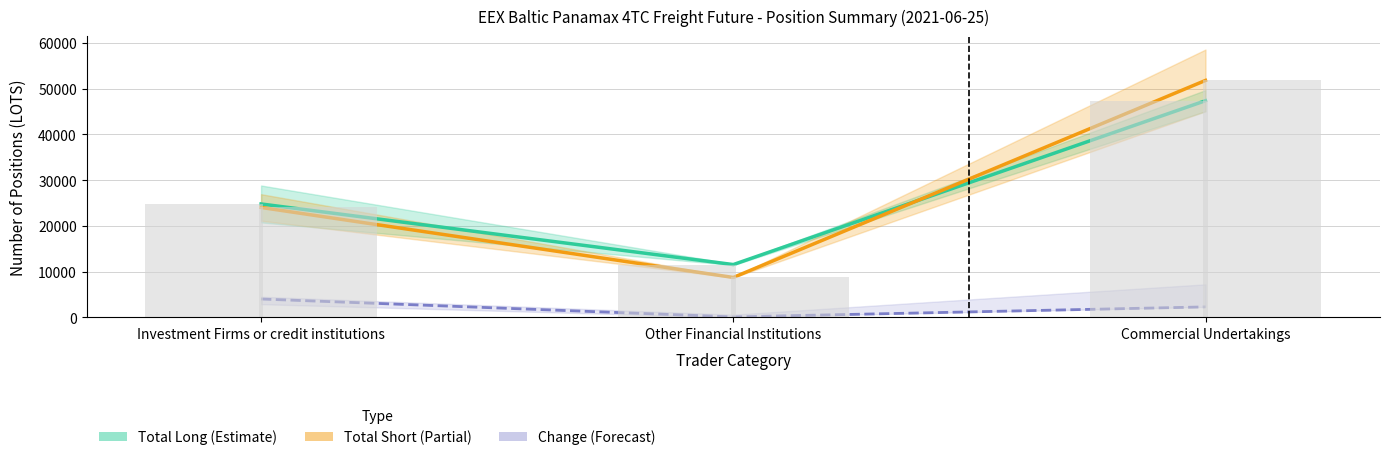

Is the value of Change Long (abs) at Commercial Undertakings greater than the value of Total Short at Investment Firms or credit institutions?

No